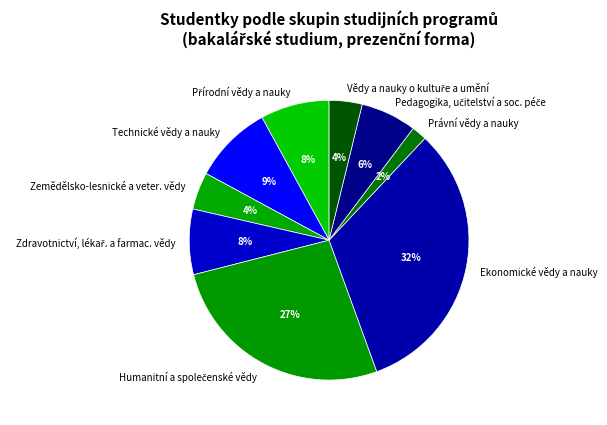

Does any single category account for the majority?

No